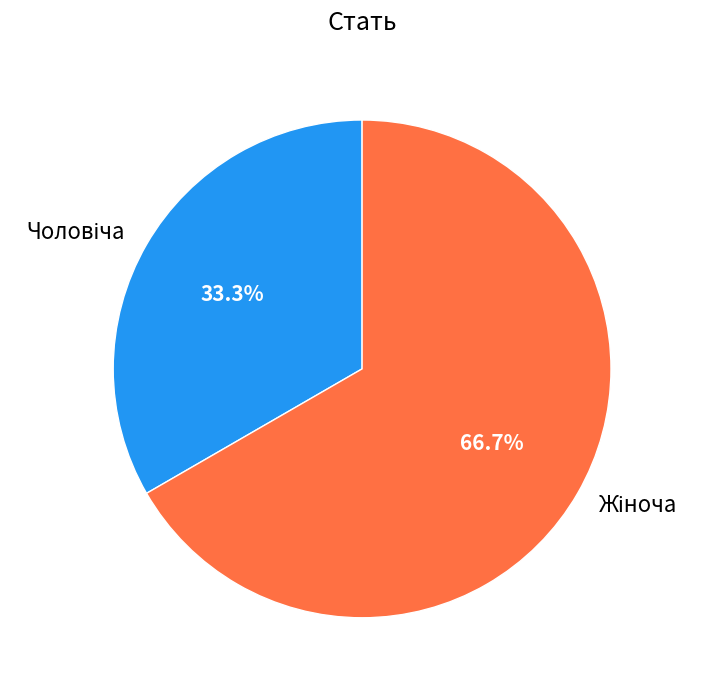

Is there any slice that represents more than half of the pie?

Yes